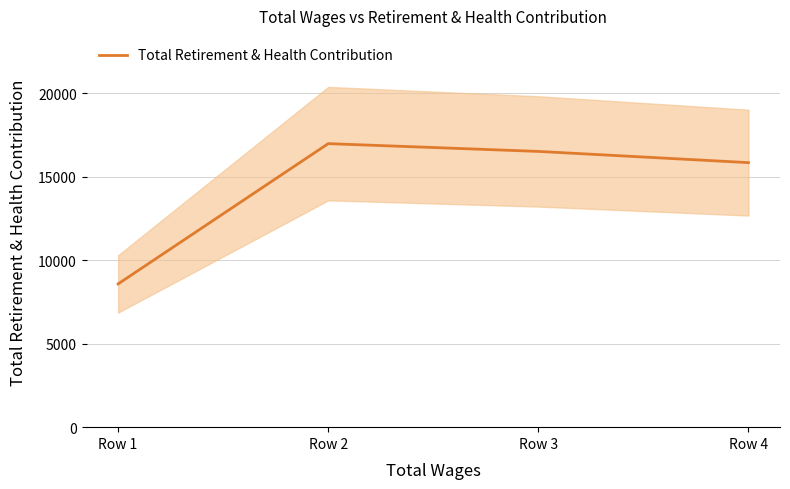

What is the value of the 4th point from the left?

15843